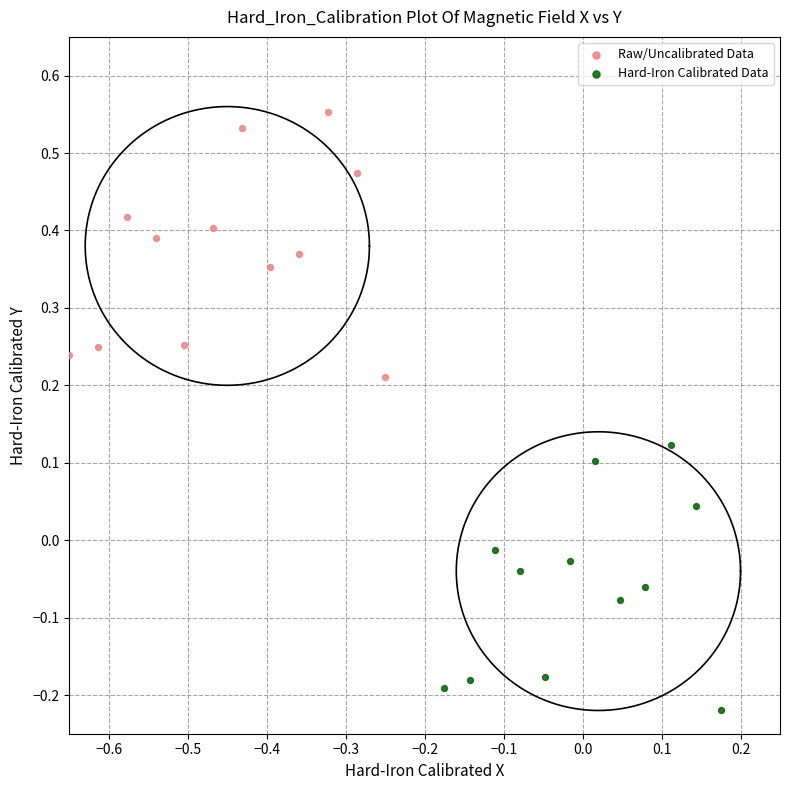

Which series contains the lowest Y value?

Hard-Iron Calibrated Data